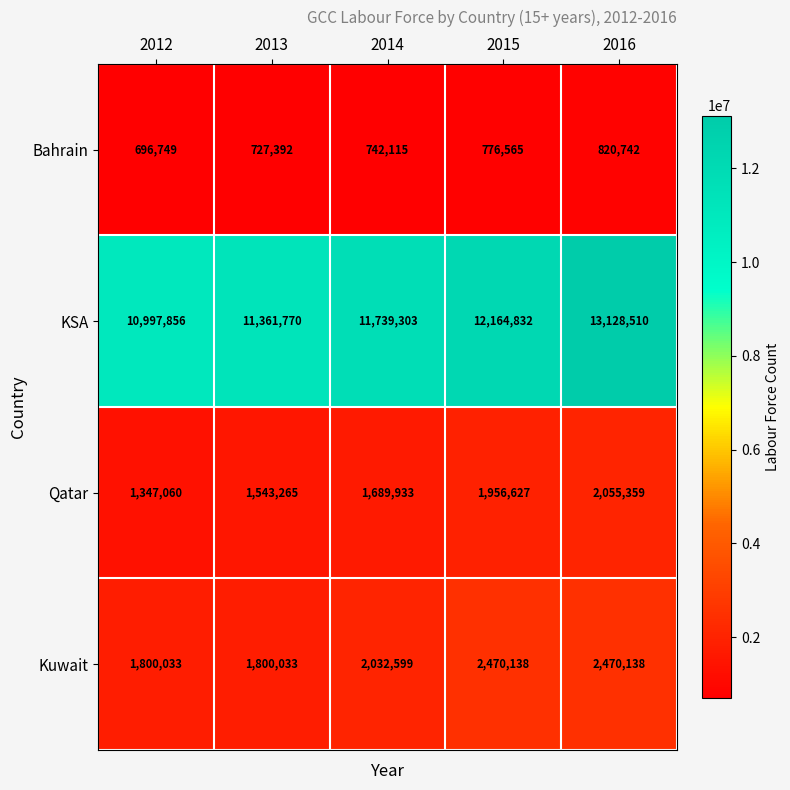

What is the difference between the highest and lowest values at 2015?

11388267